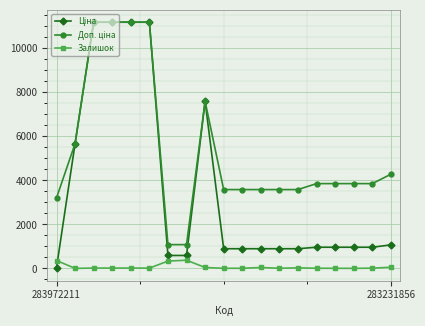

At how many categories does at least one series exceed 4866?

6